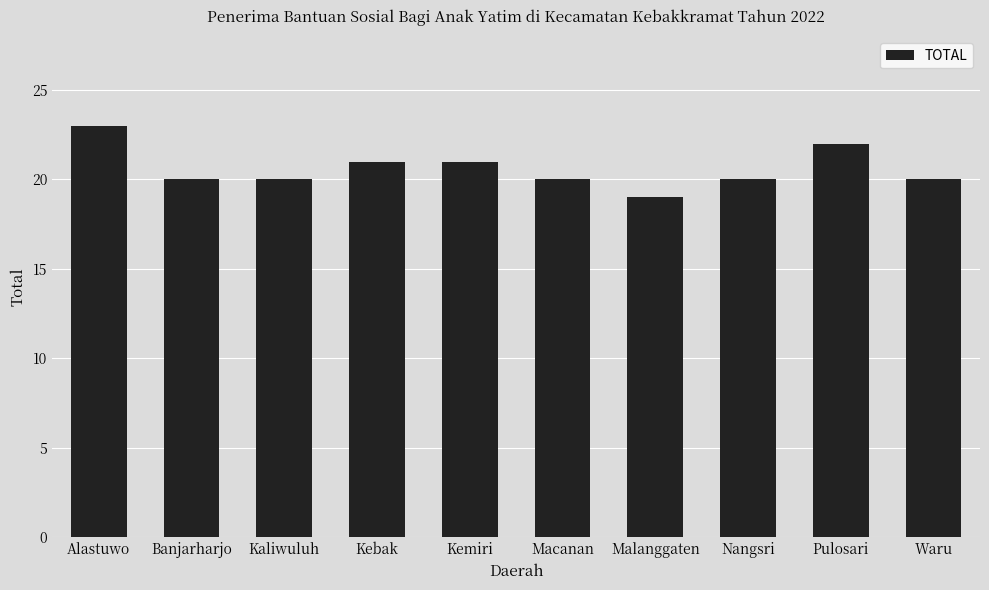

What is the average value?

21